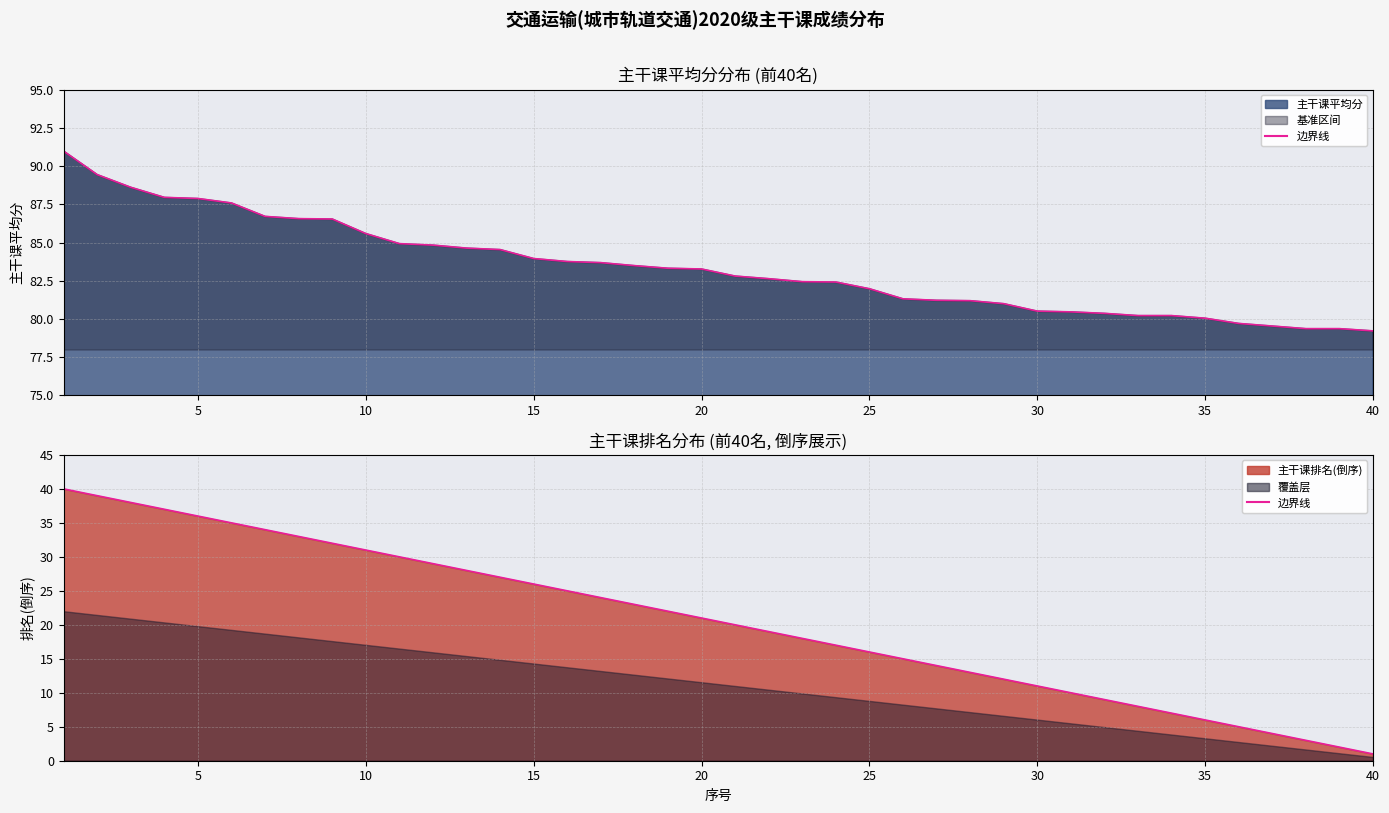

At how many categories does at least one series exceed 11?

40